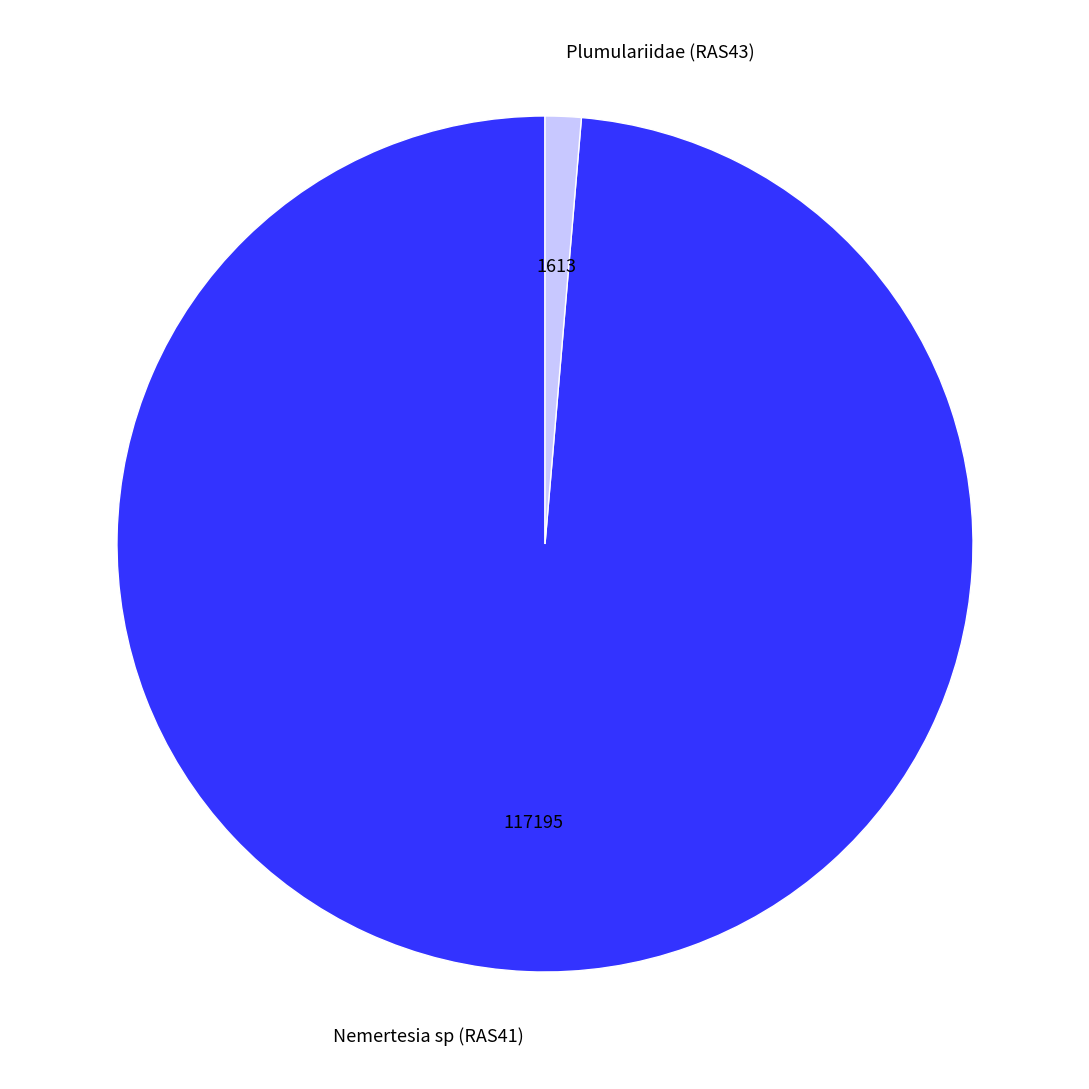

Is the sum of Nemertesia sp (RAS41) and Plumulariidae (RAS43) greater than half?

Yes